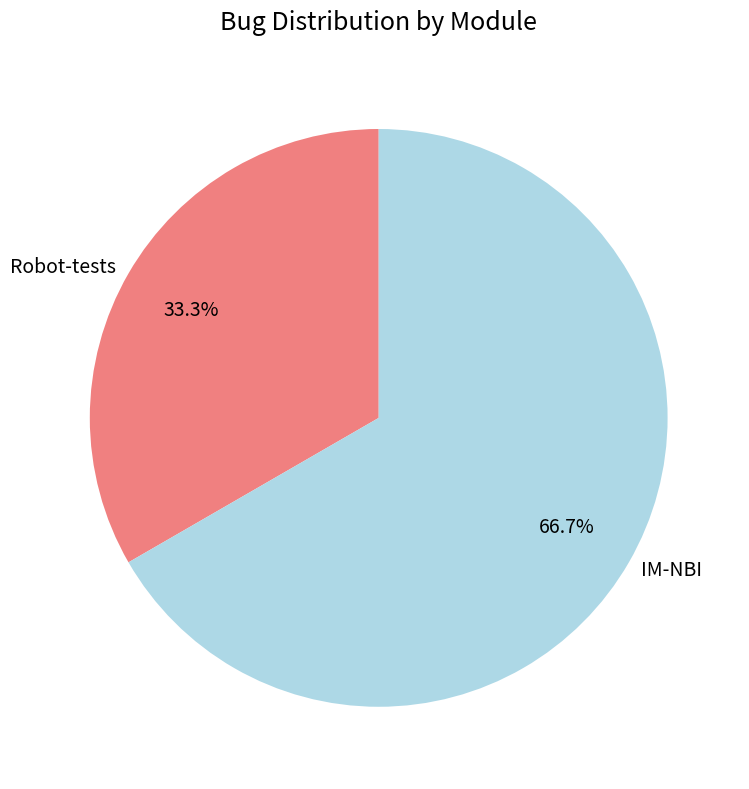

Does Robot-tests represent more than half of the total?

No